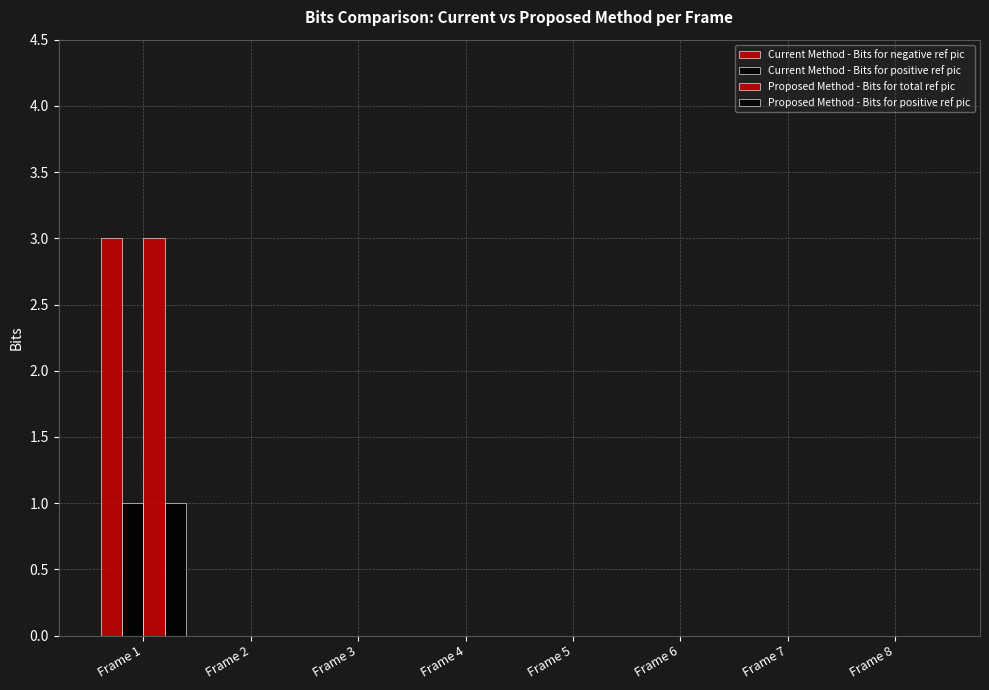

Count the number of data series in this chart.

4